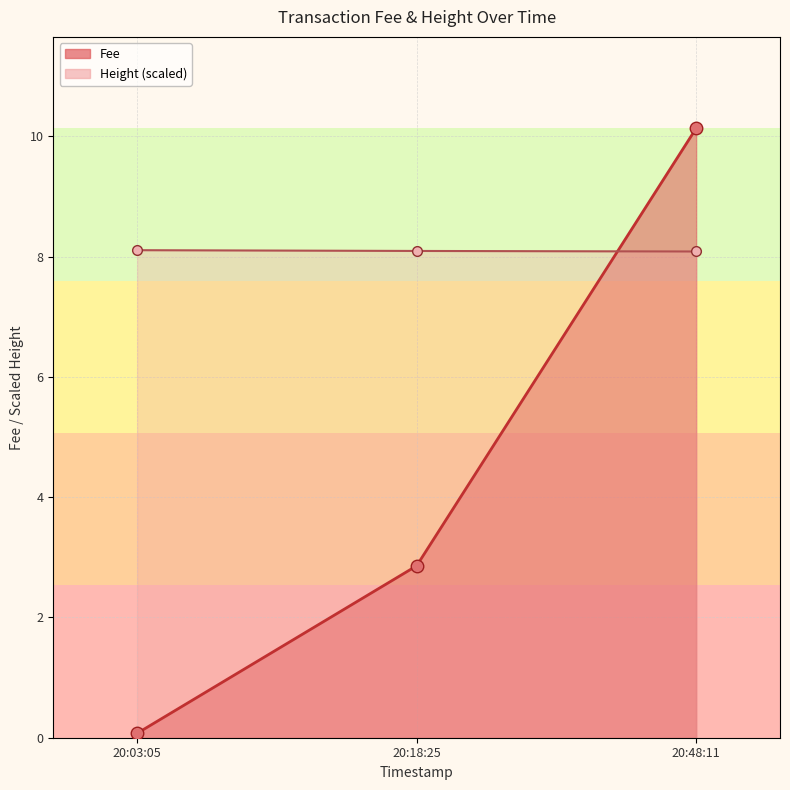

Which category has the highest value in the Fee series?

20:48:11